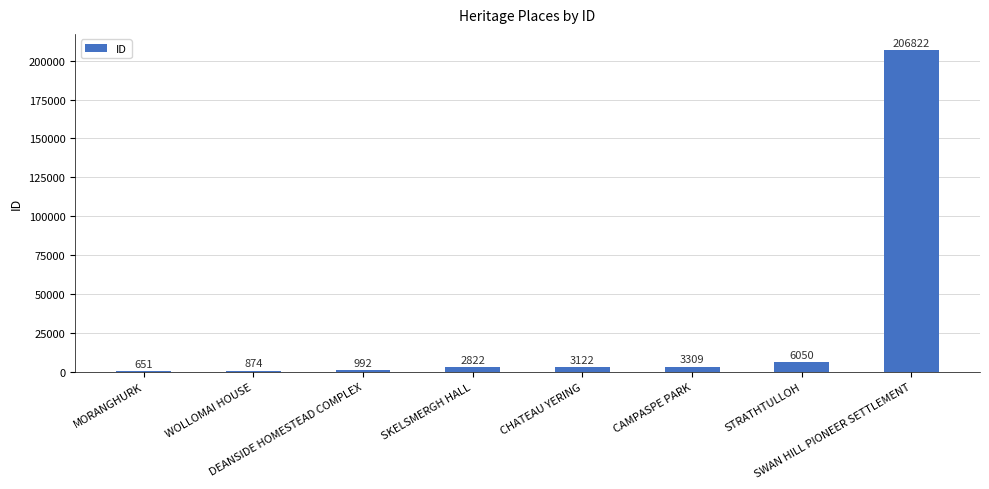

What is the sum of all values?

224642